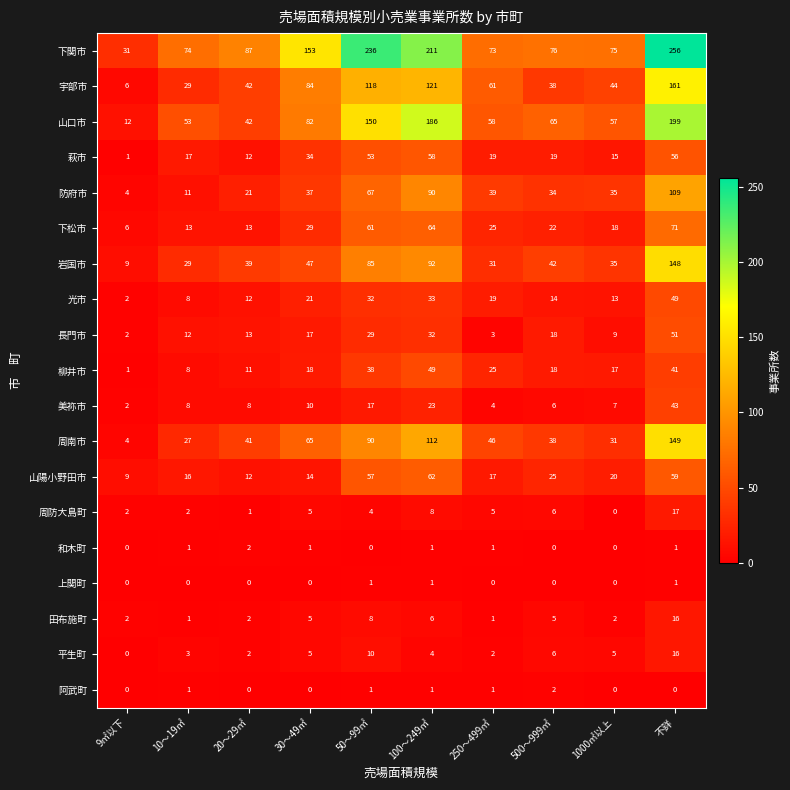

At which label is 周南市 closest to 76?

30～49㎡